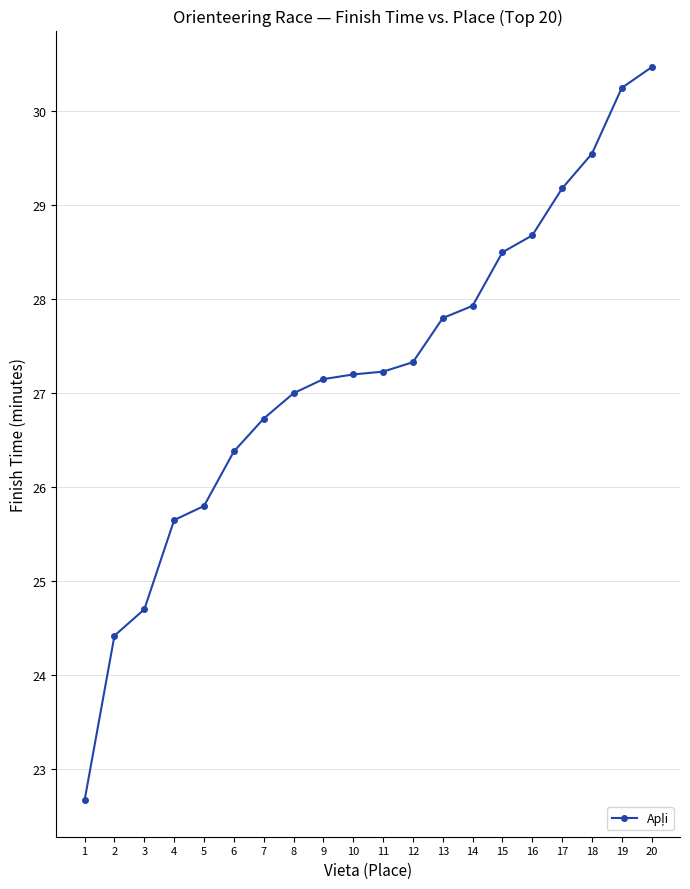

What value does the data have at 13?

27.8